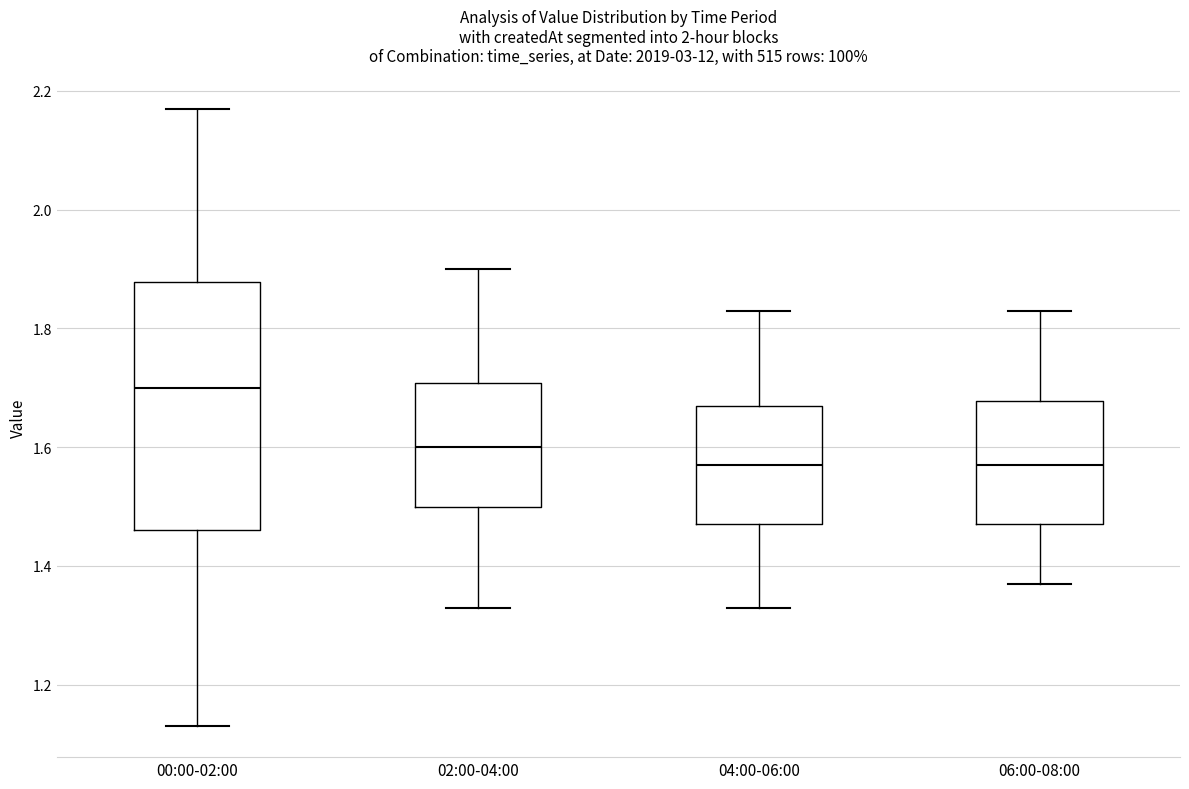

Reading left to right, transcribe this box plot: for each box, give where its median line is, the range the box spans, and where its two whiskers end, as read against the y-axis. The values are not printed on the chart, so give them approximately, as read against the axis.

00:00-02:00: median 1.70, box 1.46 to 1.88, whiskers 1.14 to 2.18
02:00-04:00: median 1.60, box 1.50 to 1.70, whiskers 1.34 to 1.90
04:00-06:00: median 1.58, box 1.48 to 1.68, whiskers 1.34 to 1.84
06:00-08:00: median 1.58, box 1.48 to 1.68, whiskers 1.38 to 1.84